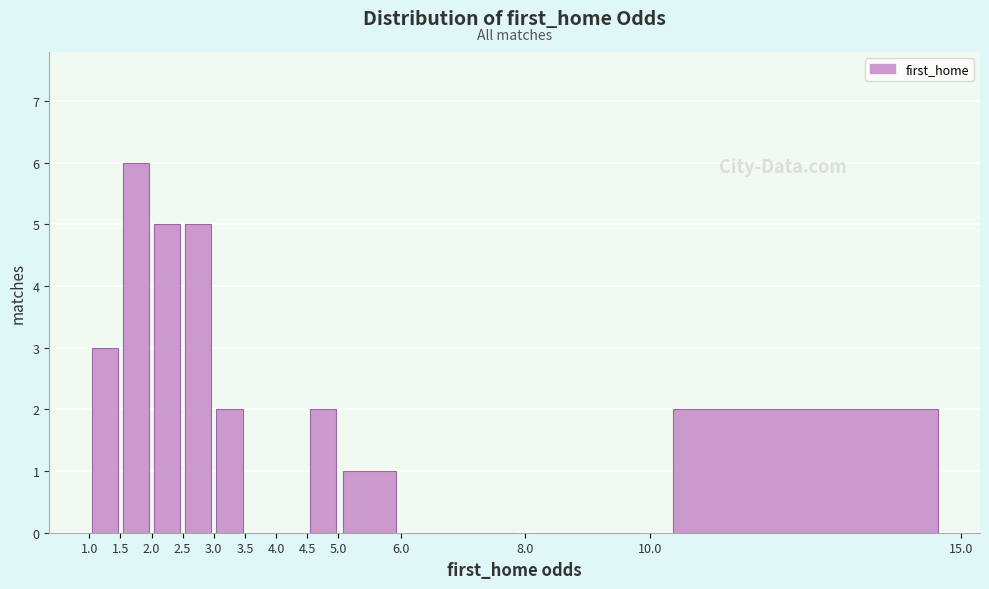

Reading left to right, transcribe this chart: for each bar, give the range it covers on the x-axis and its height. The values are not printed on the chart, so give them approximately, as read against the axis.

1.0 to 1.5: 3
1.5 to 2.0: 6
2.0 to 2.5: 5
2.5 to 3.0: 5
3.0 to 3.5: 2
3.5 to 4.0: 0
4.0 to 4.5: 0
4.5 to 5.0: 2
5.0 to 6.0: 1
6.0 to 8.0: 0
8.0 to 10.0: 0
10.0 to 15.0: 2